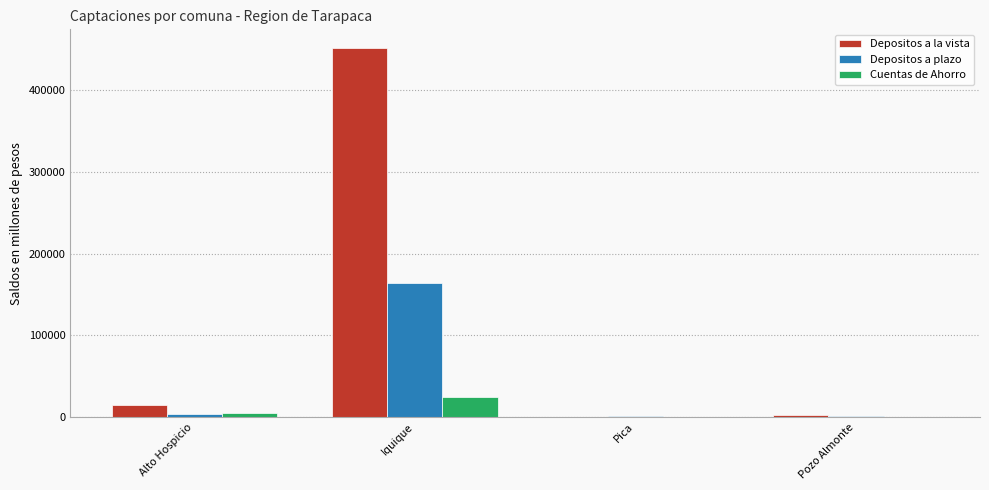

The value of Cuentas de Ahorro at Iquique is 23981.4. True or false?

True